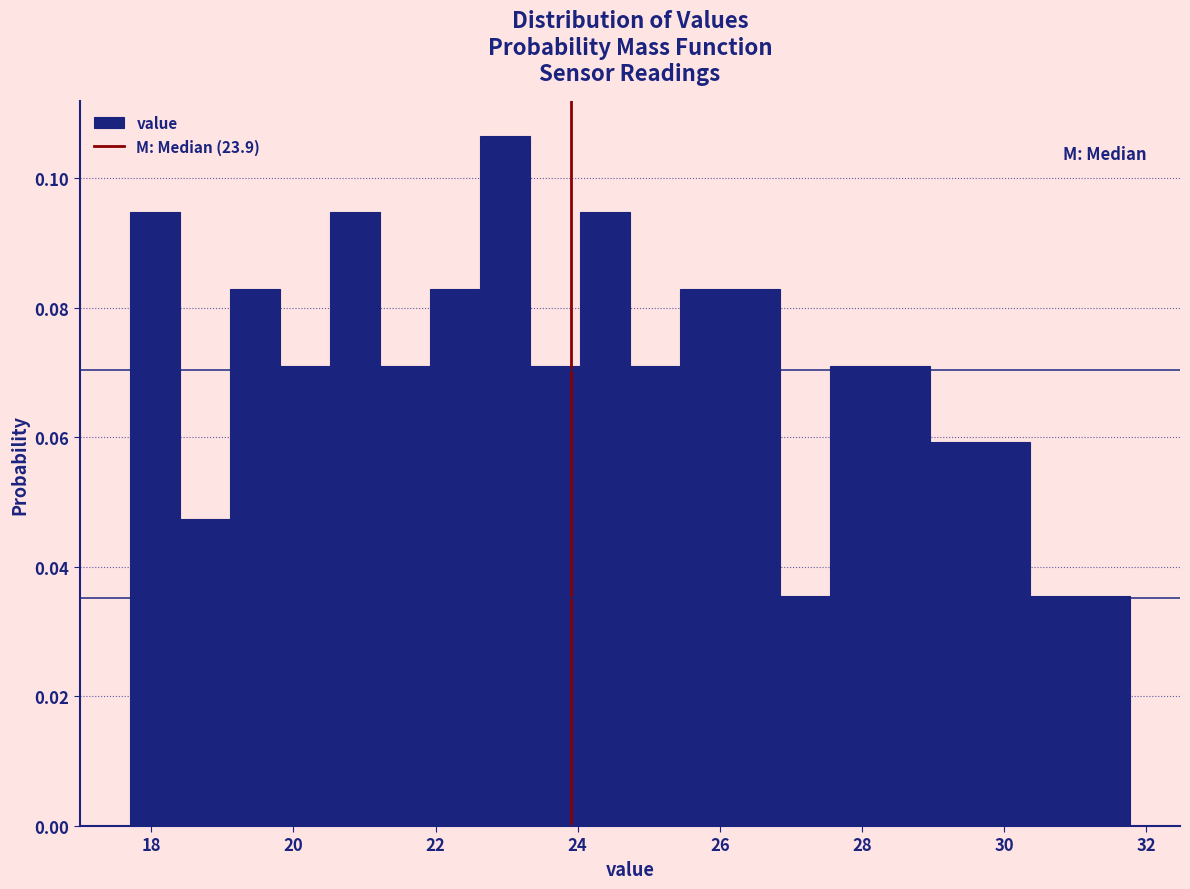

Read against the x-axis, roughly where is the centre of the tallest bar?

23.0